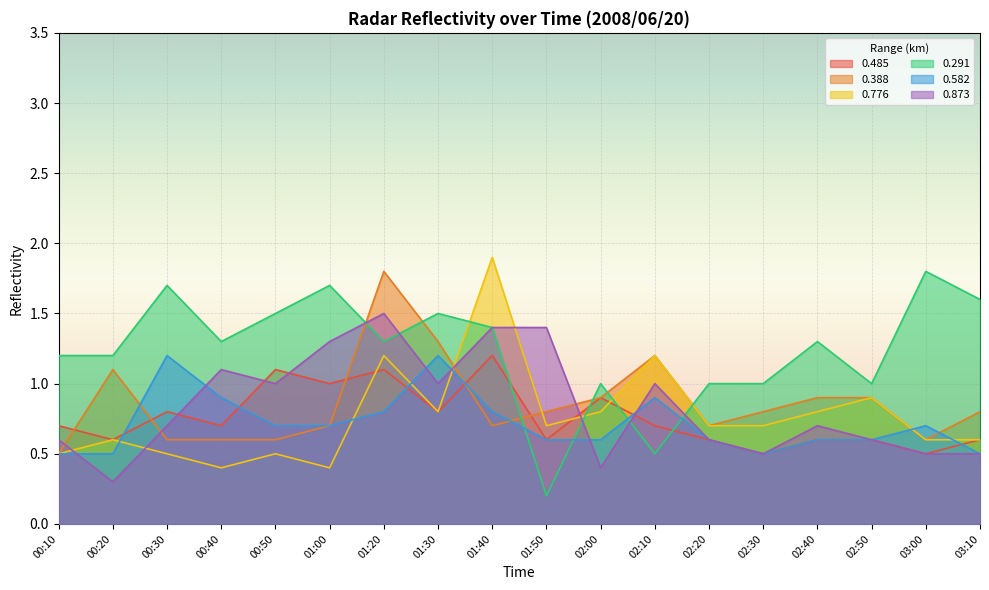

True or false: 0.388 and 0.485 cross at least once.

True